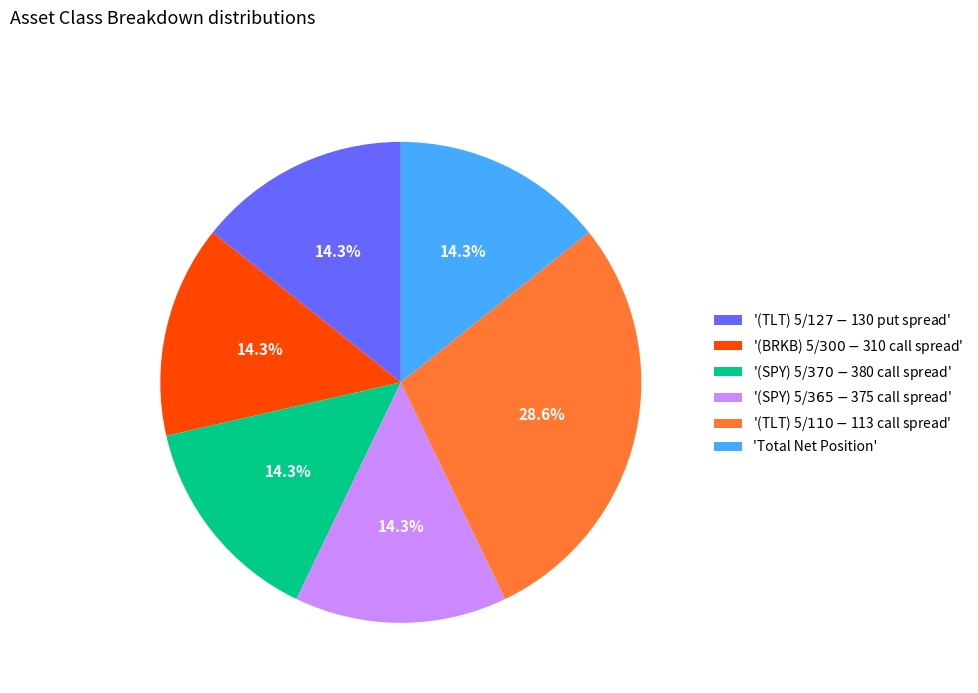

Is there any slice that represents more than half of the pie?

No